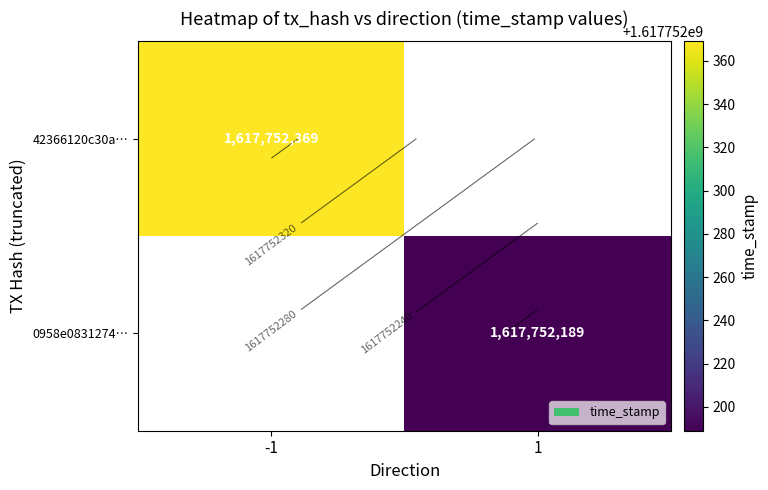

Rank the categories by 42366120c30ad735f148f5f3d87a3551c12f2c0 value from lowest to highest.

0, 1